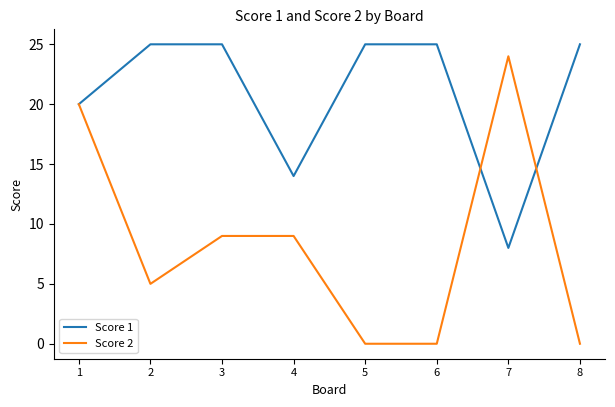

The value of Score 1 at 7 is 4. True or false?

False